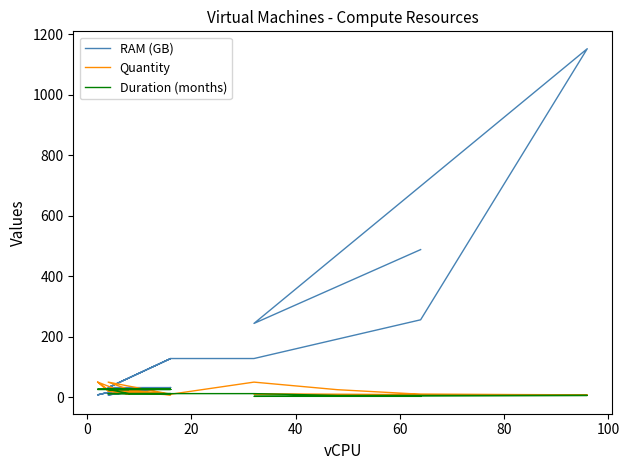

What is the highest value of the RAM (GB) series?

1152